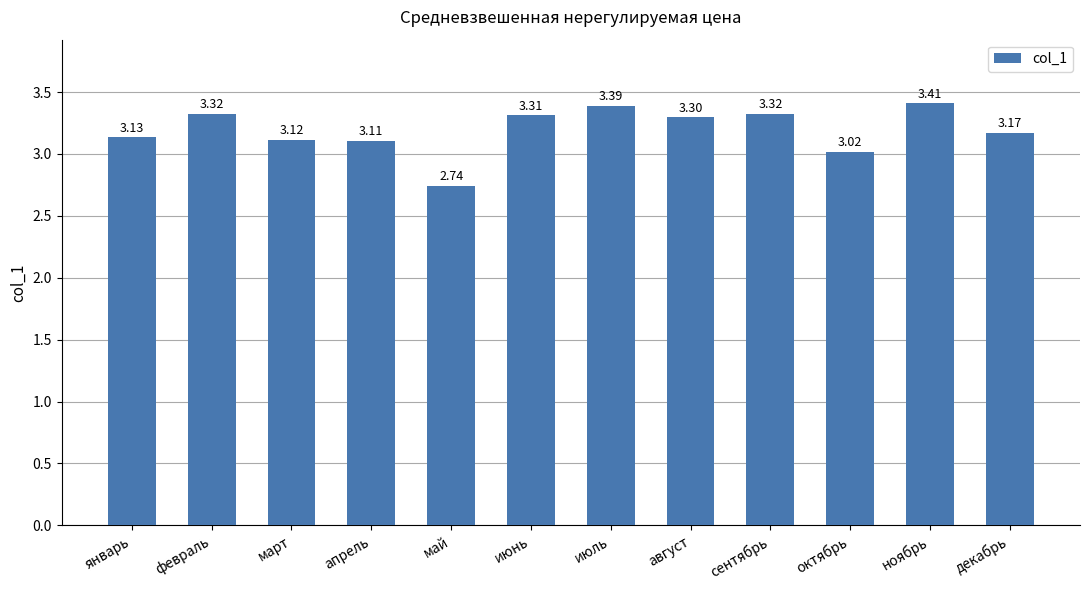

Which label corresponds to the smallest value in the chart?

май